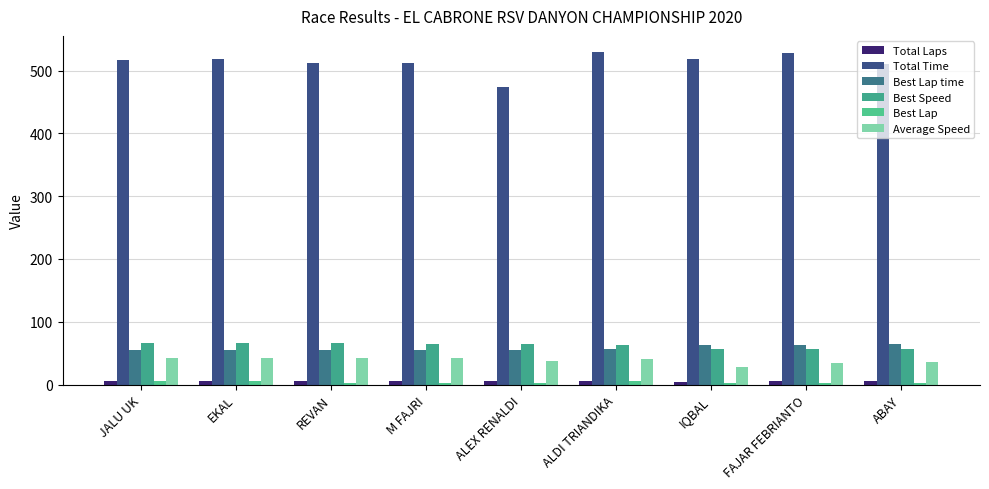

The Average Speed series shows 72.8 at EKAL. True or false?

False